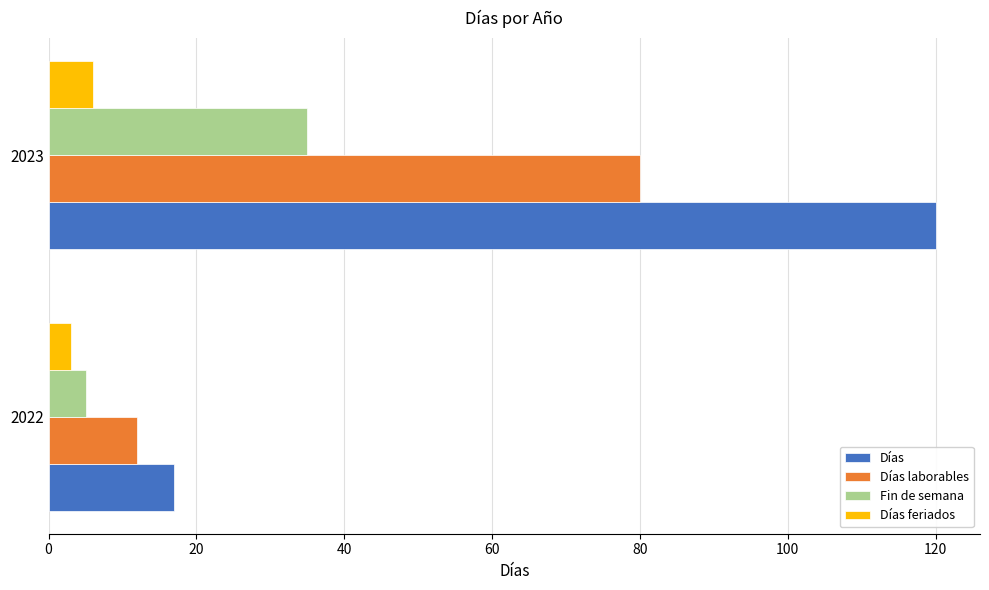

What value does the Días feriados series have at 2022?

3